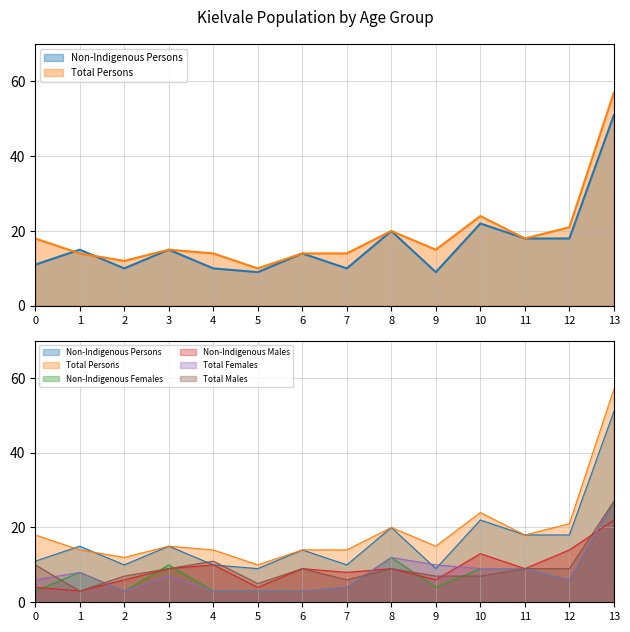

At which label does Total Females reach its peak?

13